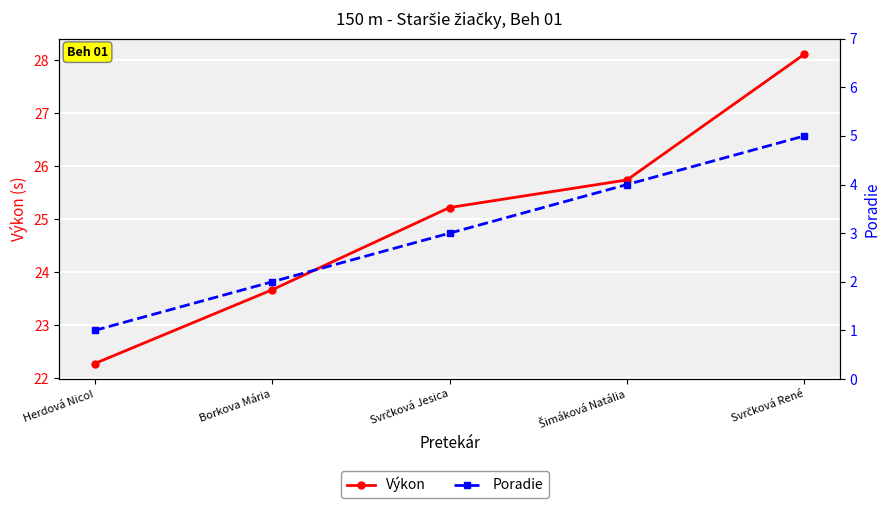

At which label does Výkon reach its minimum?

Herdová NicoI